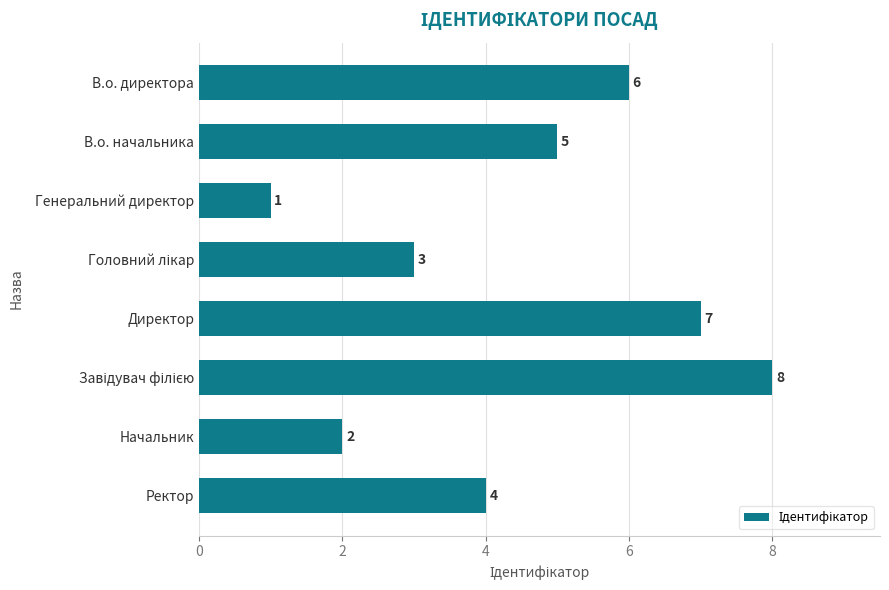

Which label corresponds to the smallest value in the chart?

Генеральний директор